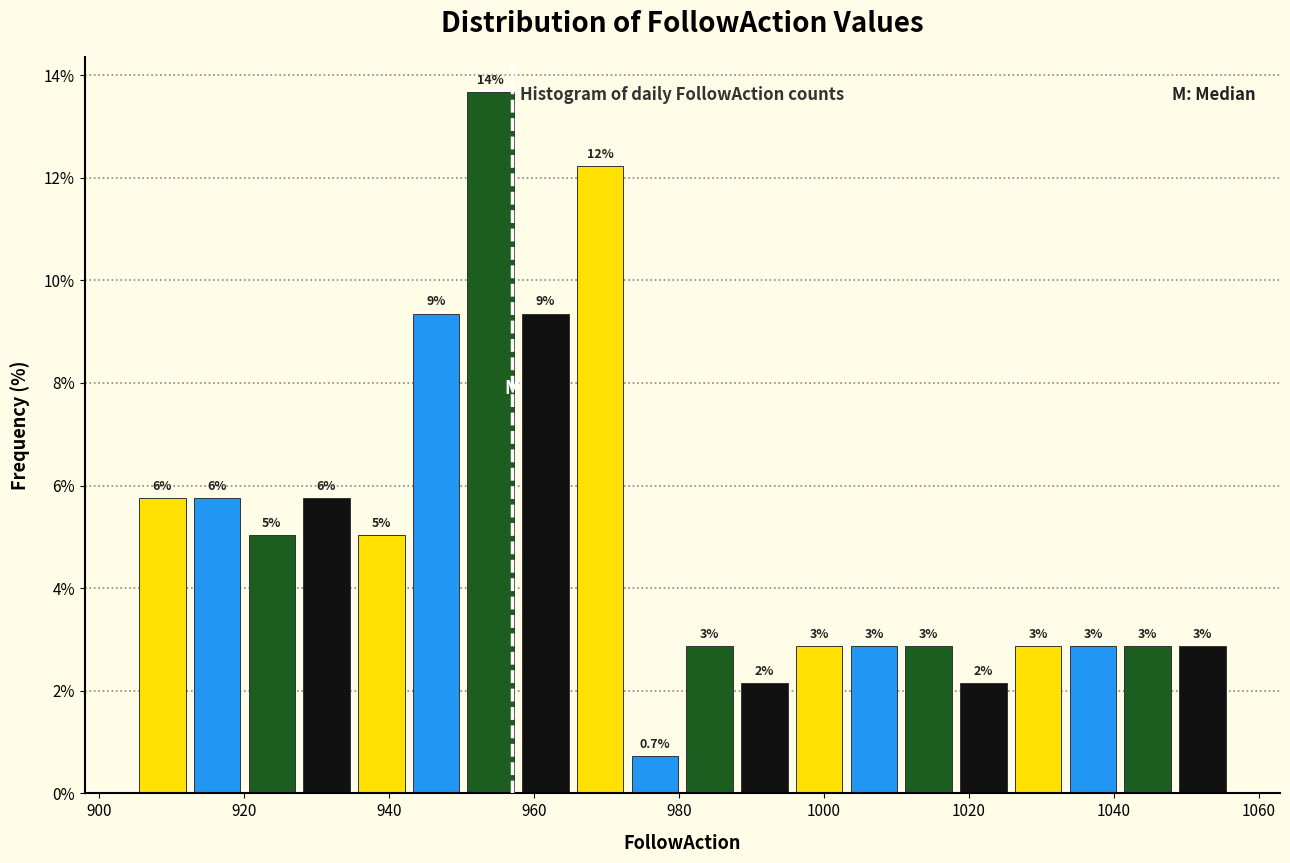

Read against the x-axis, roughly where is the centre of the tallest bar?

954